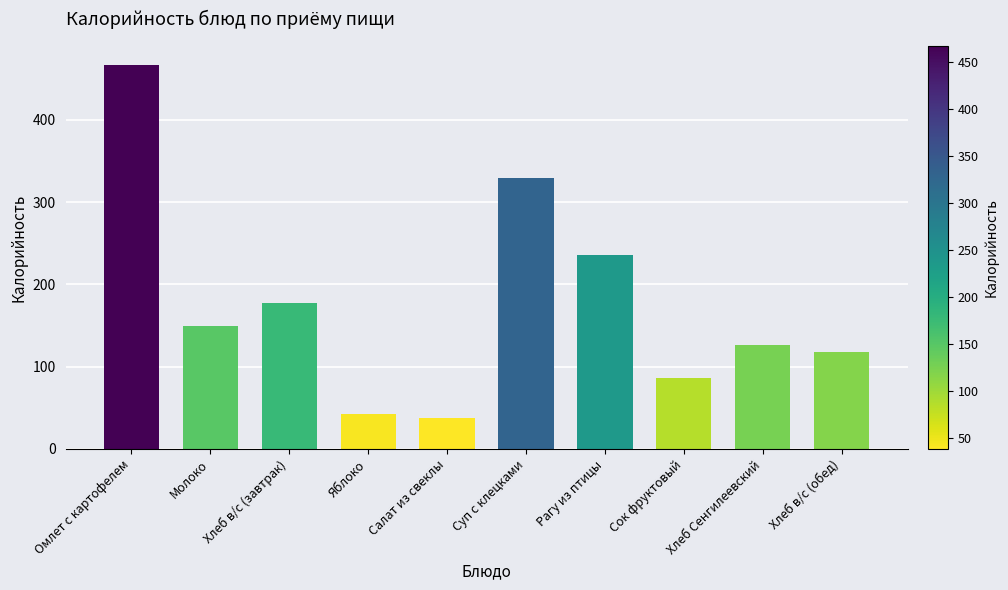

What is the sum of the values at Суп с клецками and Рагу из птицы?

566.0